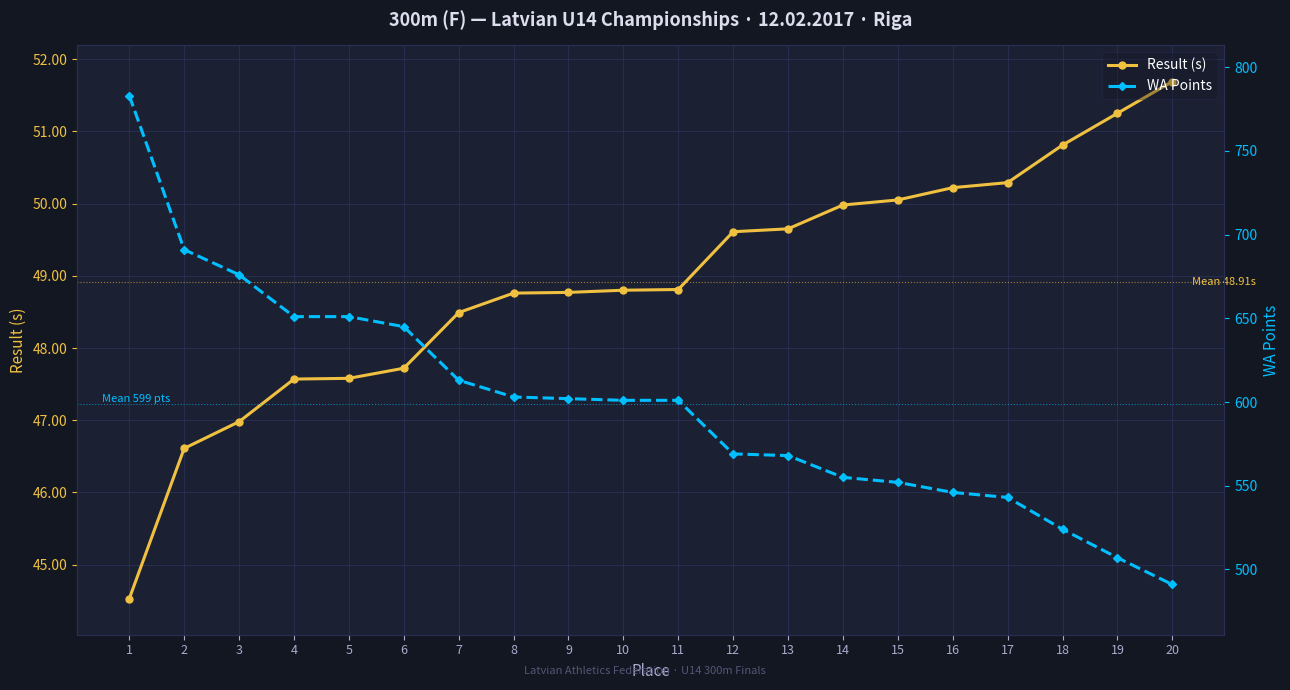

True or false: Result (s) and WA Points cross at least once.

False